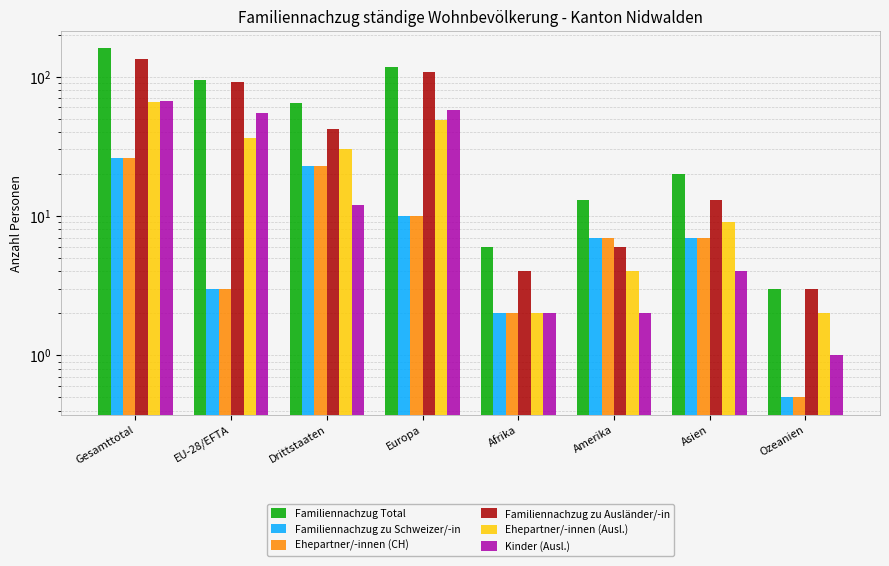

Is it true that Familiennachzug zu Ausländer/-in equals 16.1 at Drittstaaten?

False